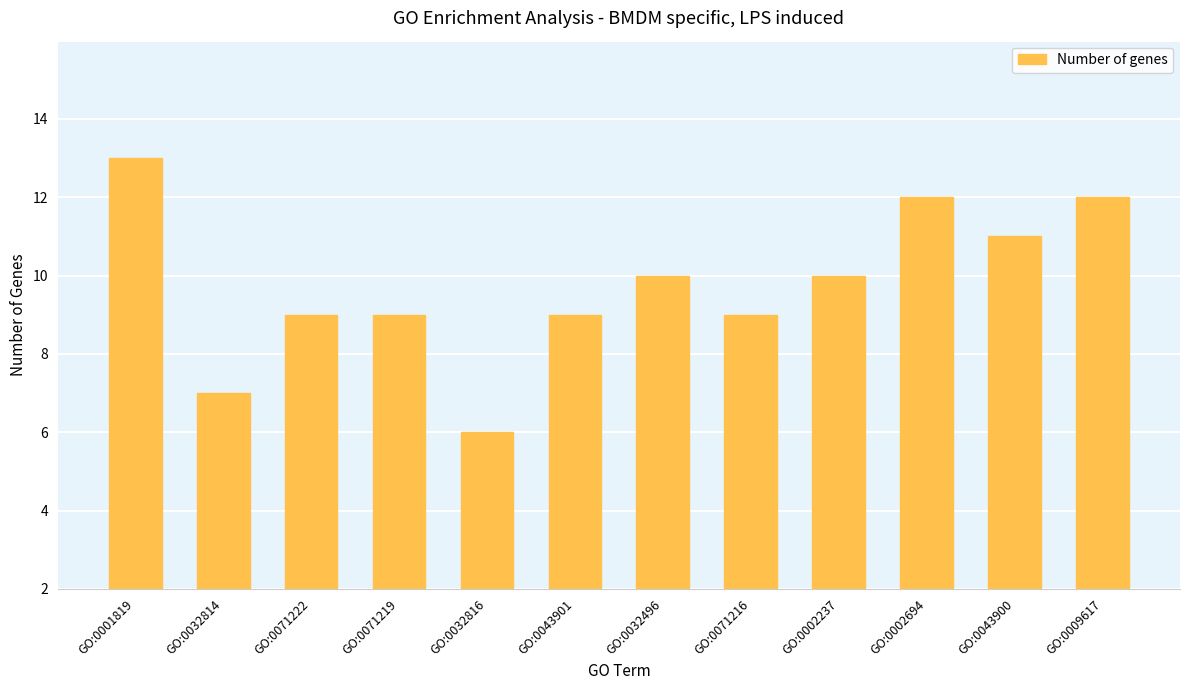

Which category has the highest value across all series?

GO:0001819